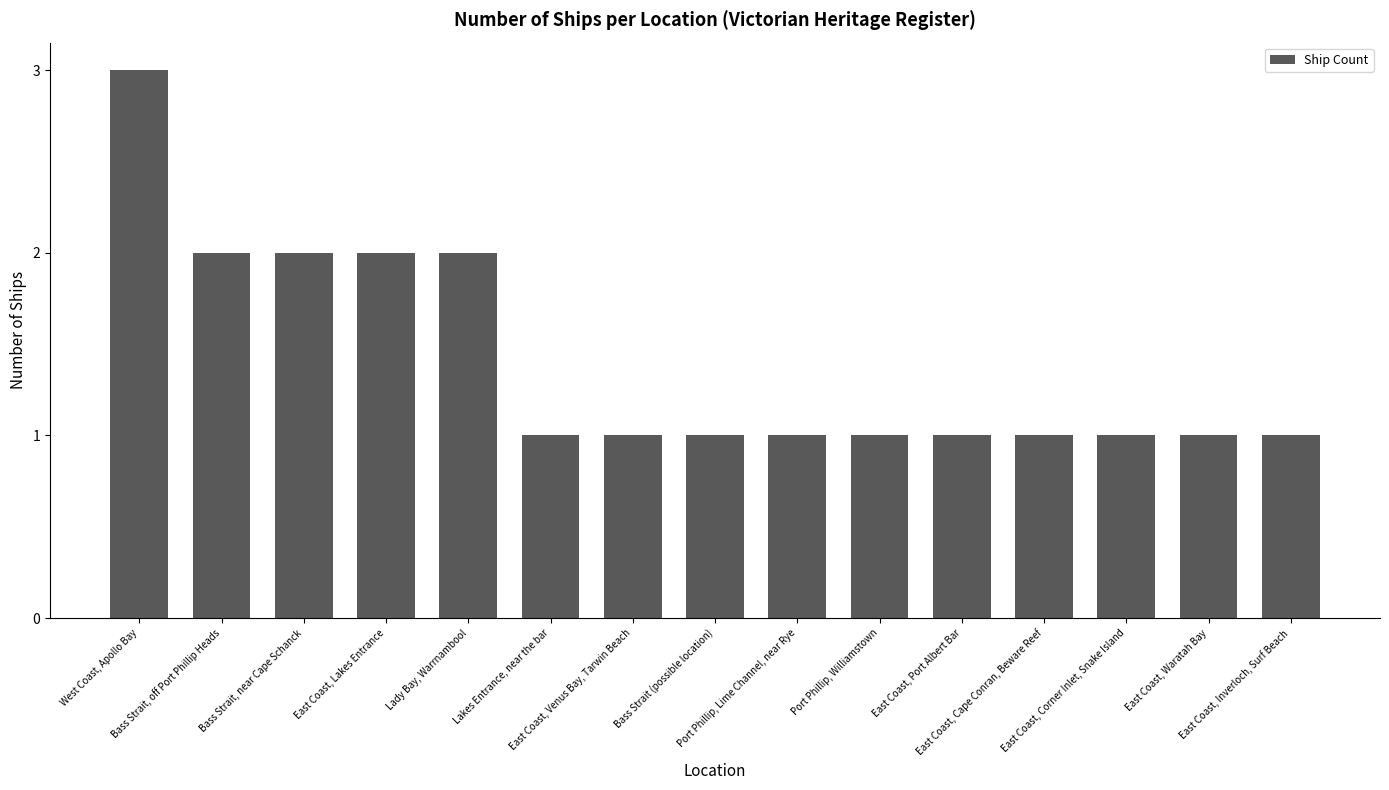

Reading left to right, transcribe all the data shown in this chart.

3	2	2	2	2	1	1	1	1	1	1	1	1	1	1